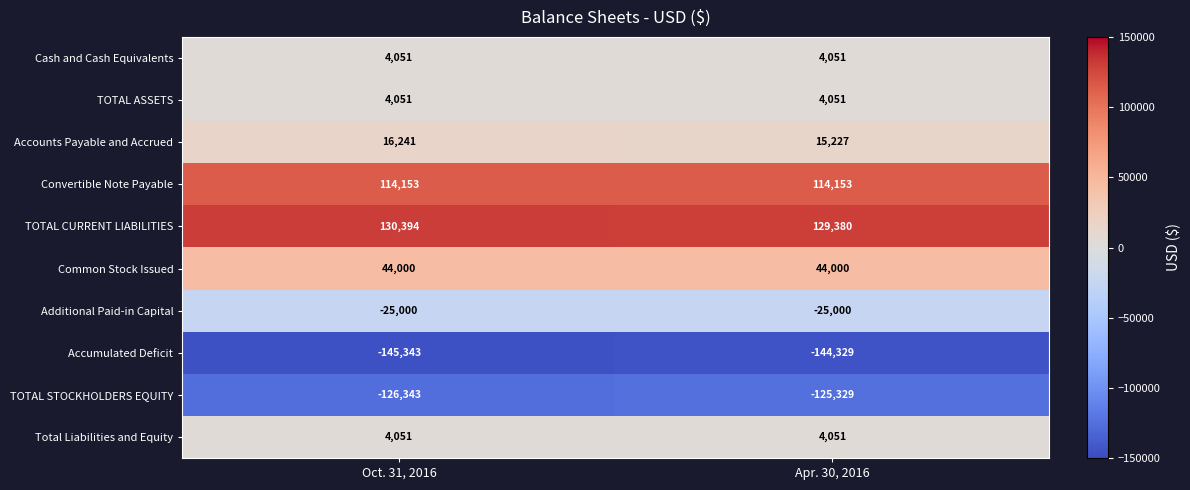

At which category does the chart reach its peak across all series?

Oct. 31, 2016